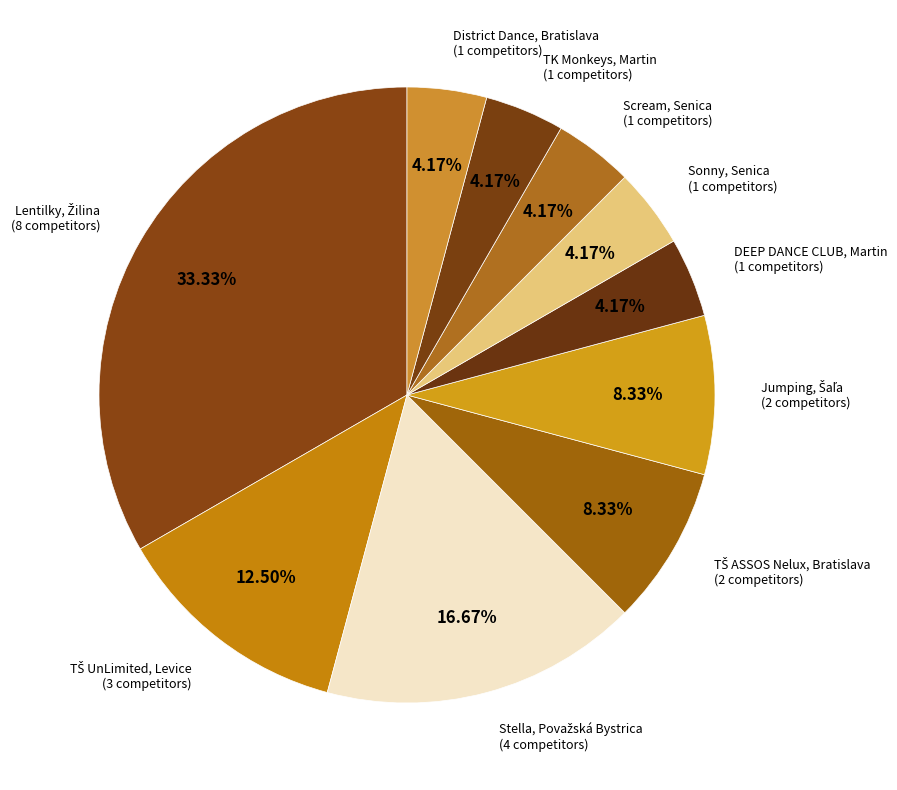

How many slices are in this pie chart?

10